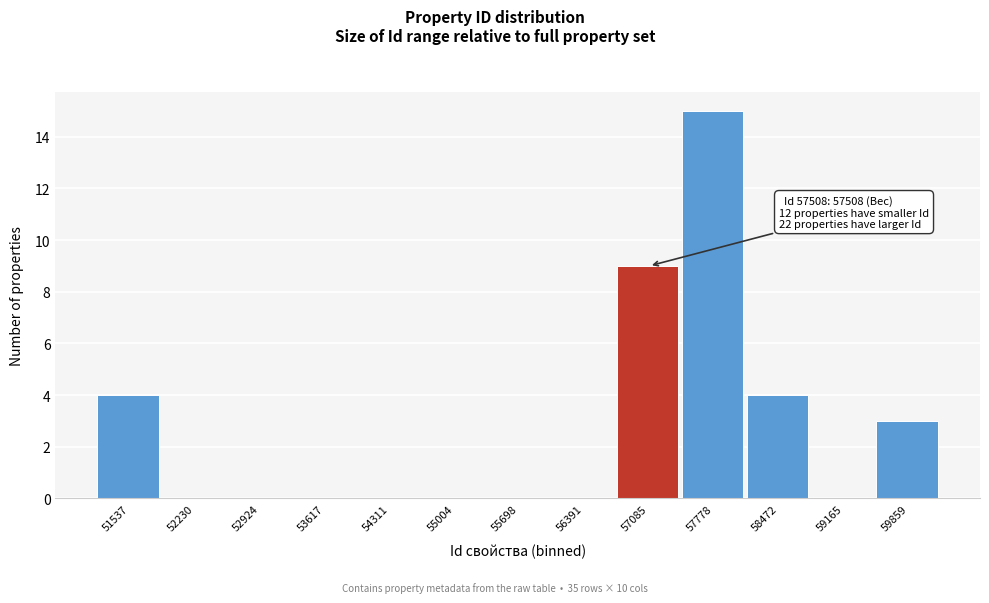

Reading left to right, what are all the values shown in this chart?

51537=4	52230=0	52924=0	53617=0	54311=0	55004=0	55698=0	56391=0	57085=9	57778=15	58472=4	59165=0	59859=3